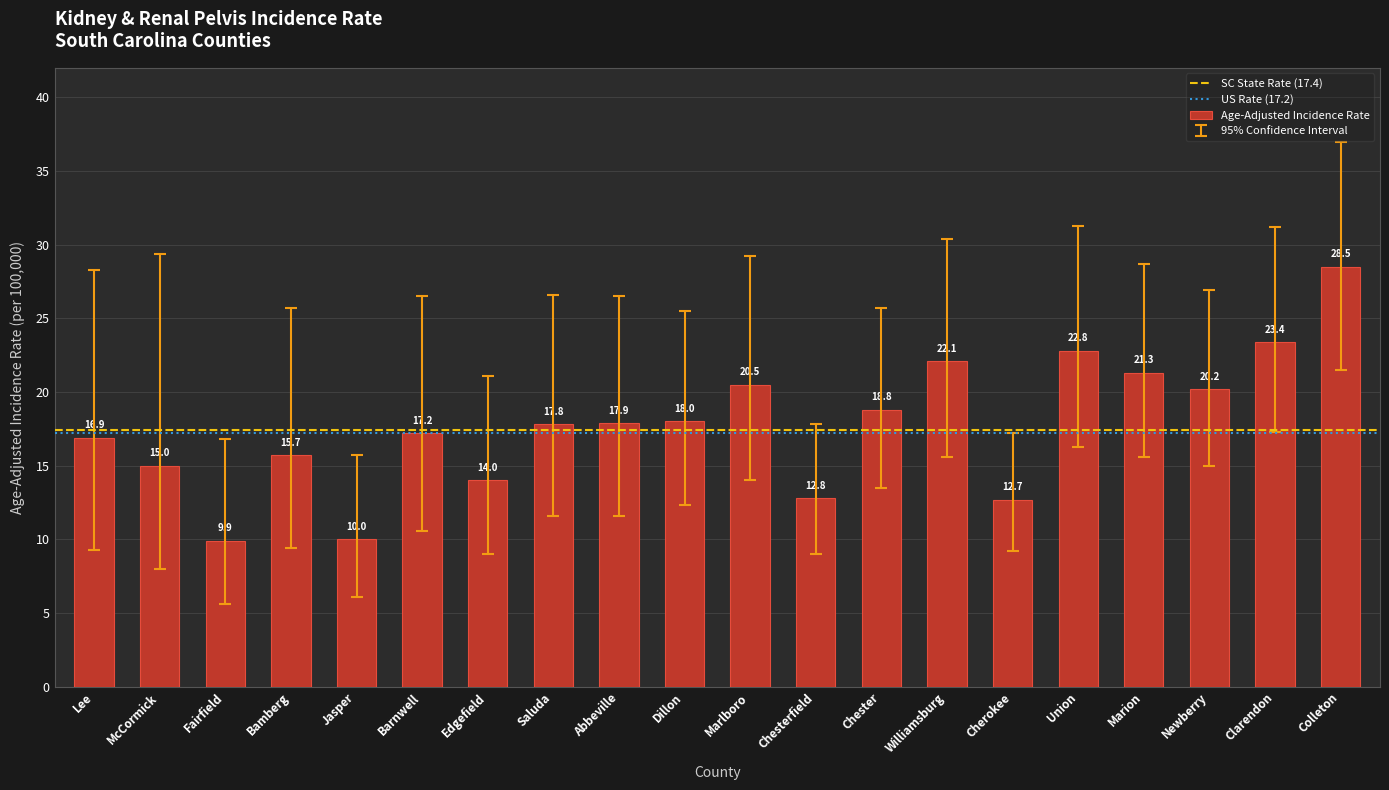

Where is the data nearest to the value 19?

Chester